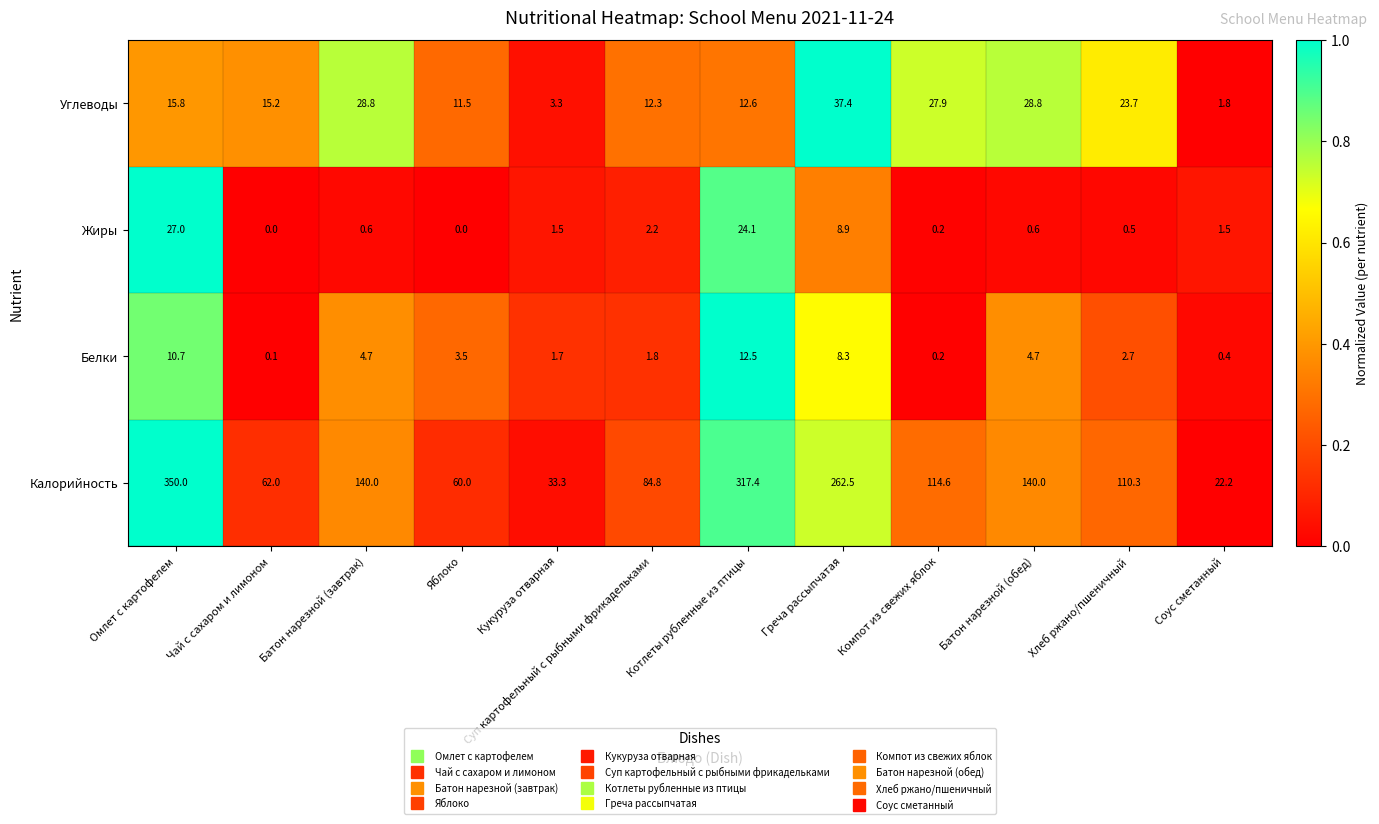

Between Греча рассыпчатая and Соус сметанный, which series saw the biggest shift?

Калорийность